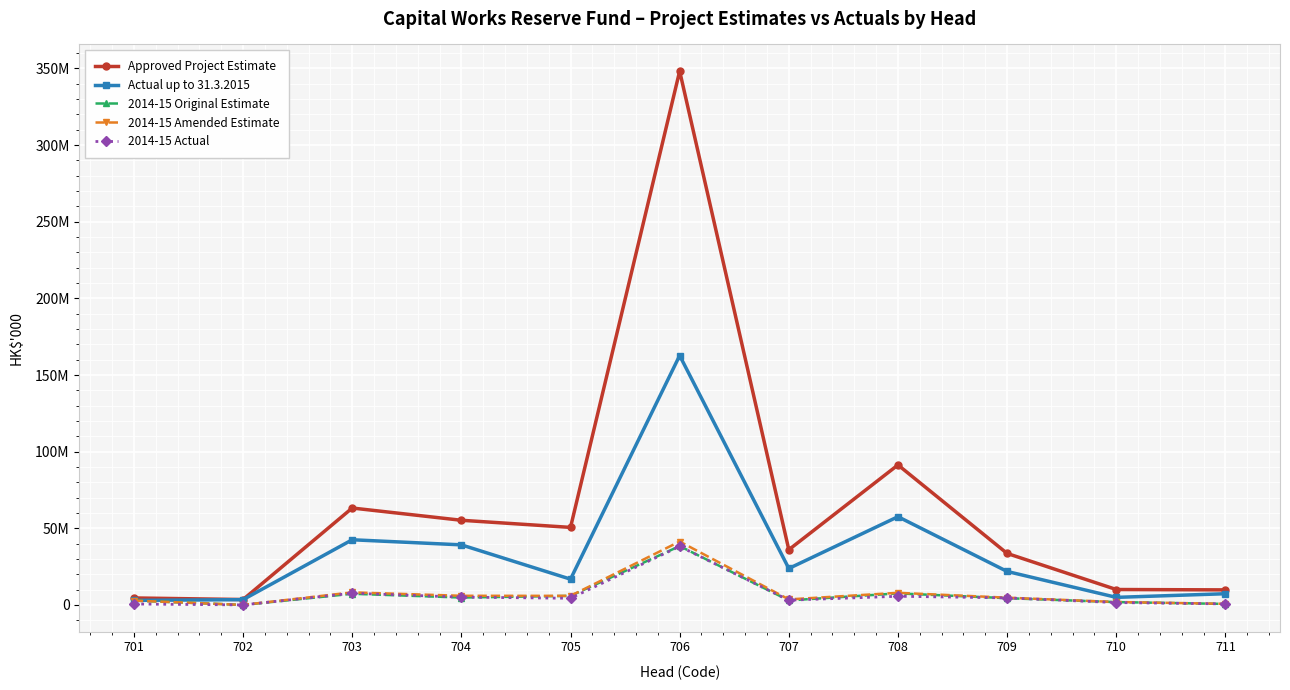

What are all the series names shown in the legend?

Approved Project Estimate, Actual up to 31.3.2015, 2014-15 Original Estimate, 2014-15 Amended Estimate, 2014-15 Actual